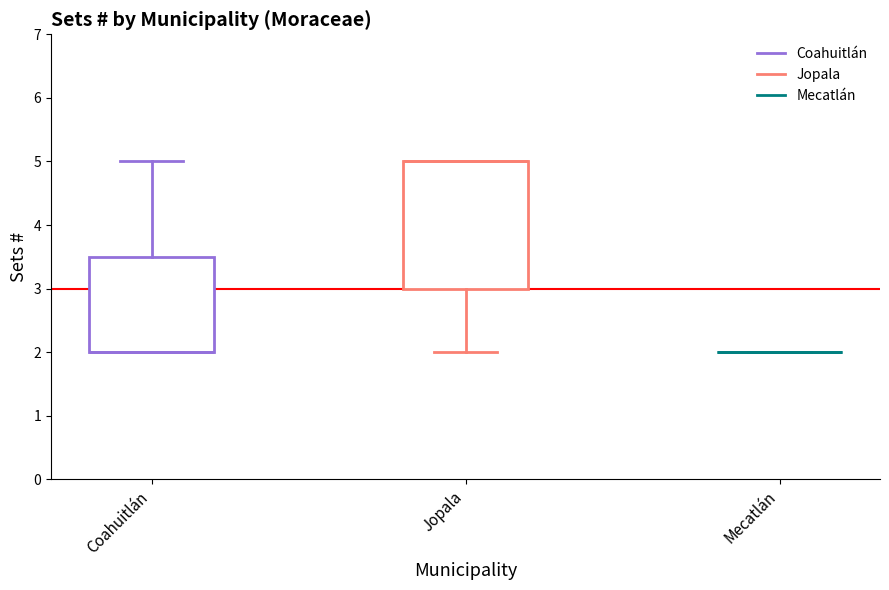

Count the number of values greater than 3.

4